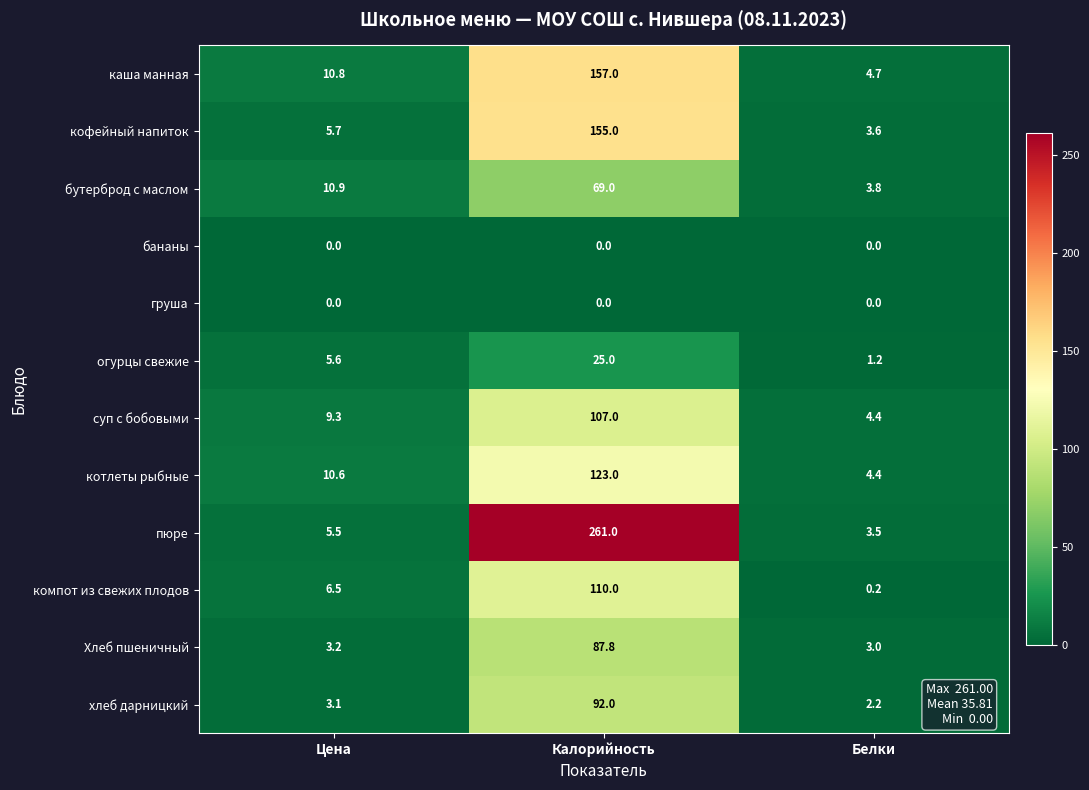

What is the difference between the maximum and minimum values in the огурцы свежие series?

23.8